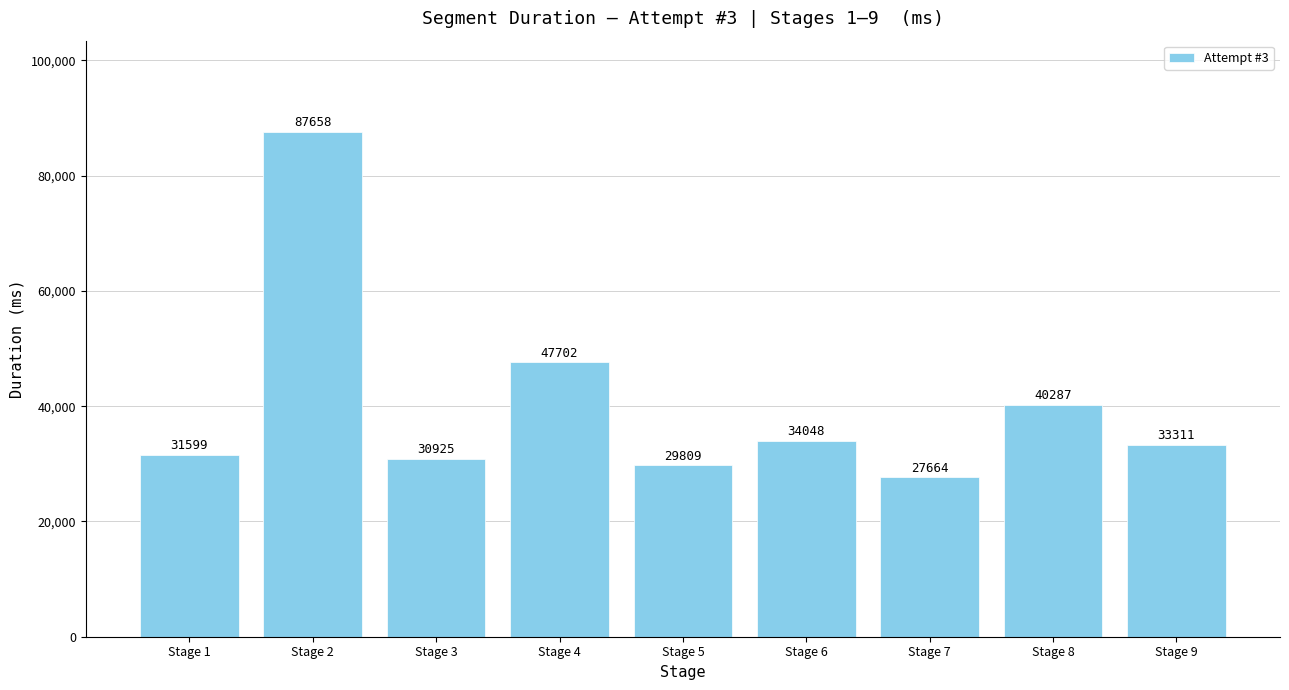

List the labels in order of value, smallest first.

Stage 7, Stage 5, Stage 3, Stage 1, Stage 9, Stage 6, Stage 8, Stage 4, Stage 2